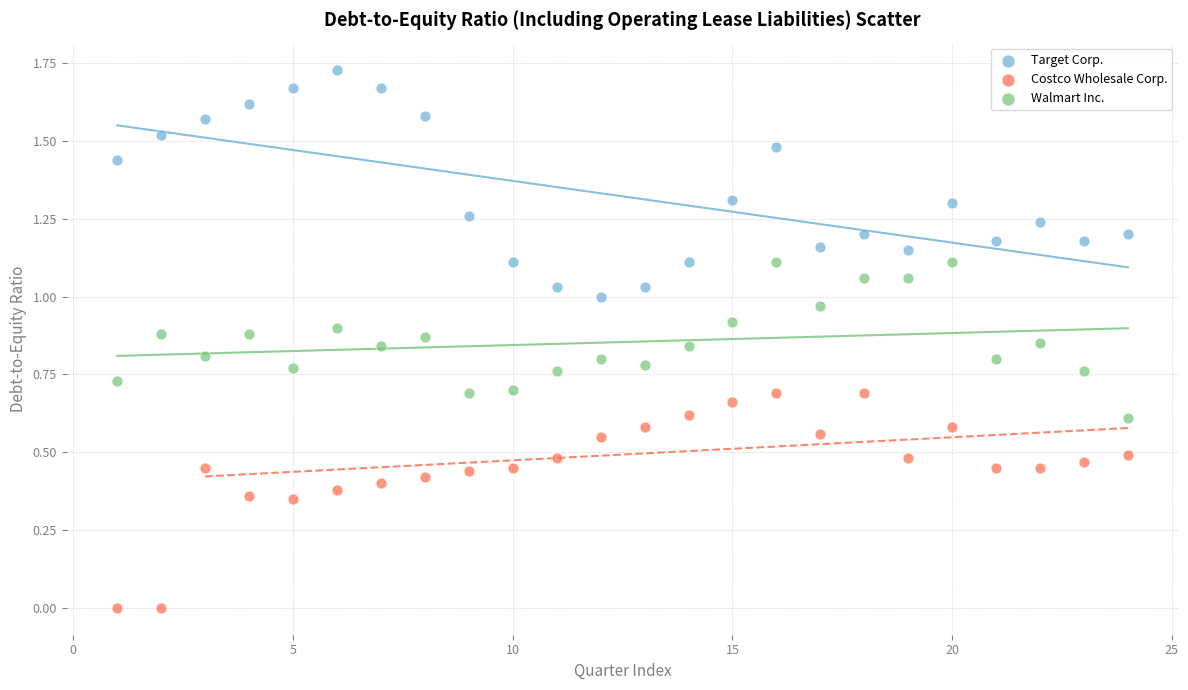

Which series reaches the minimum Y coordinate?

Costco Wholesale Corp.